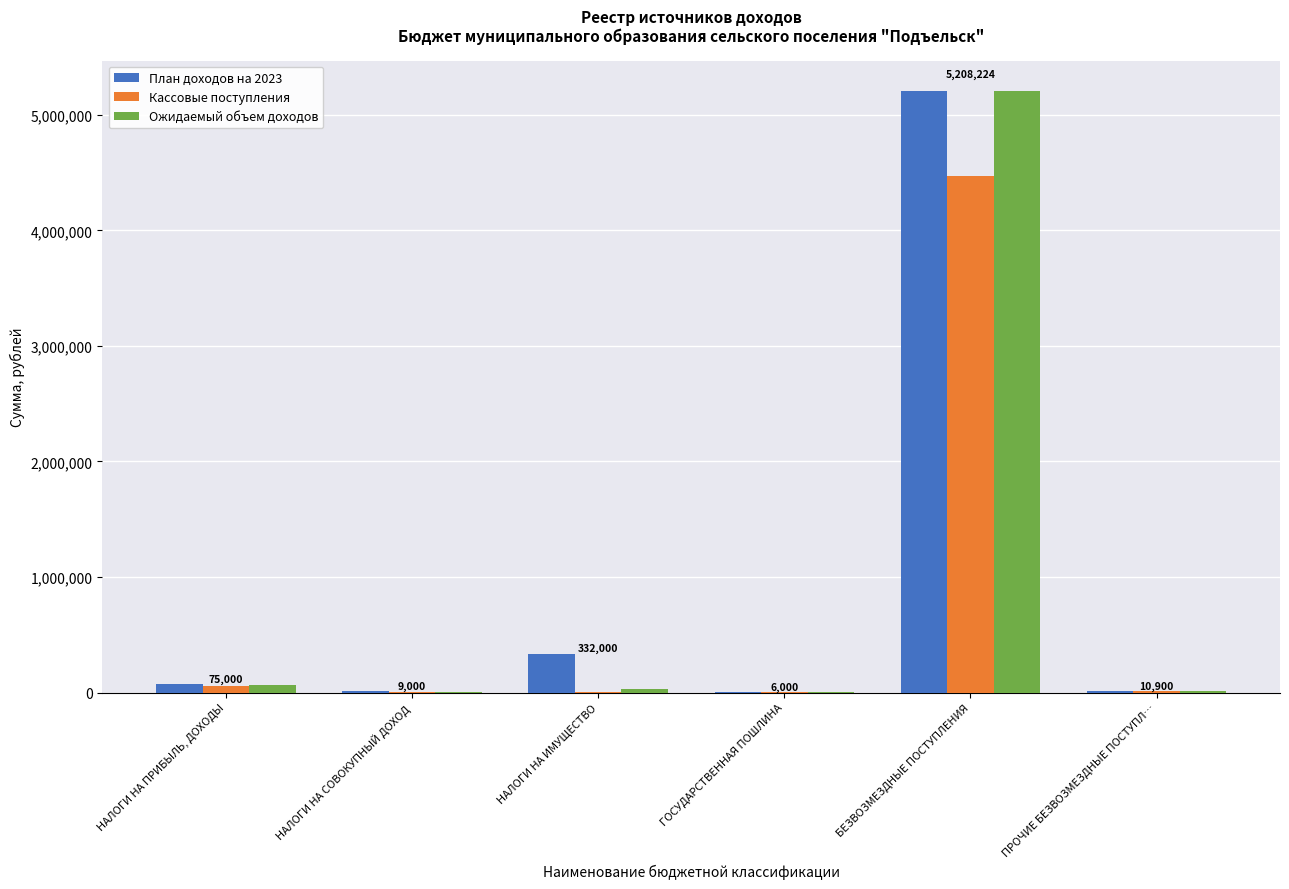

What is the sum of all Кассовые поступления values?

4550788.6